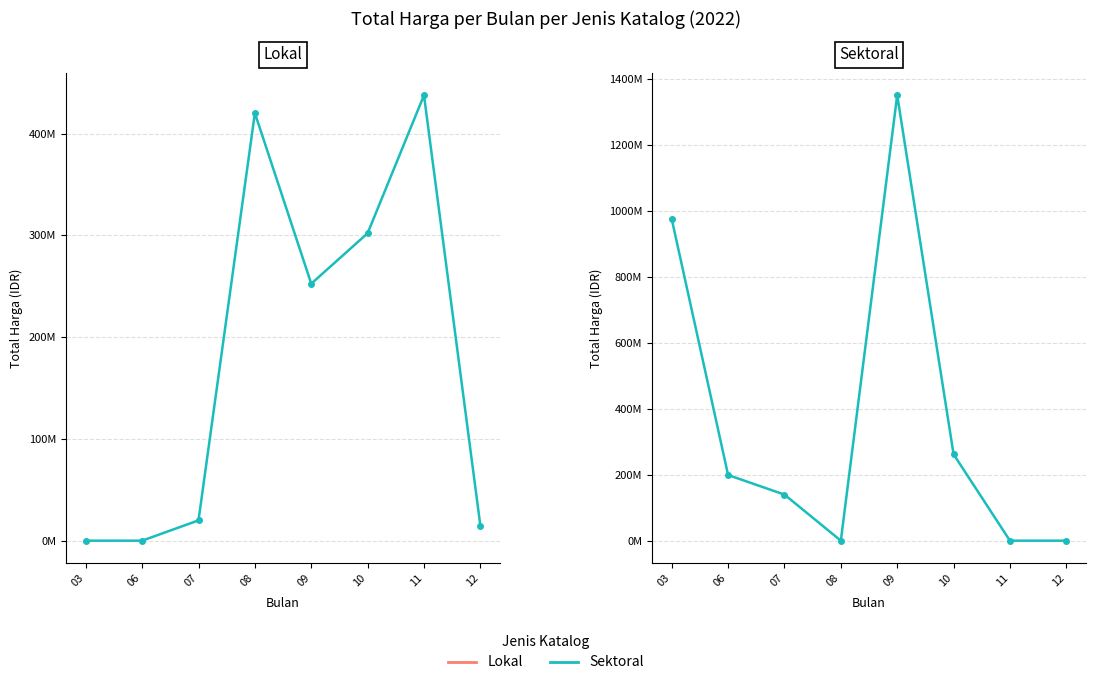

How many interior local peaks does the Sektoral series have?

1